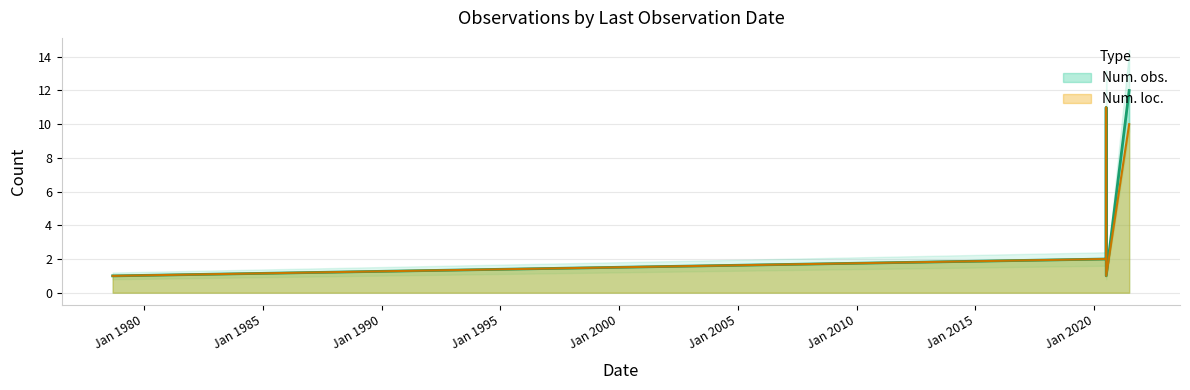

At which category does Num. loc. reach its first local peak?

2020-07-02